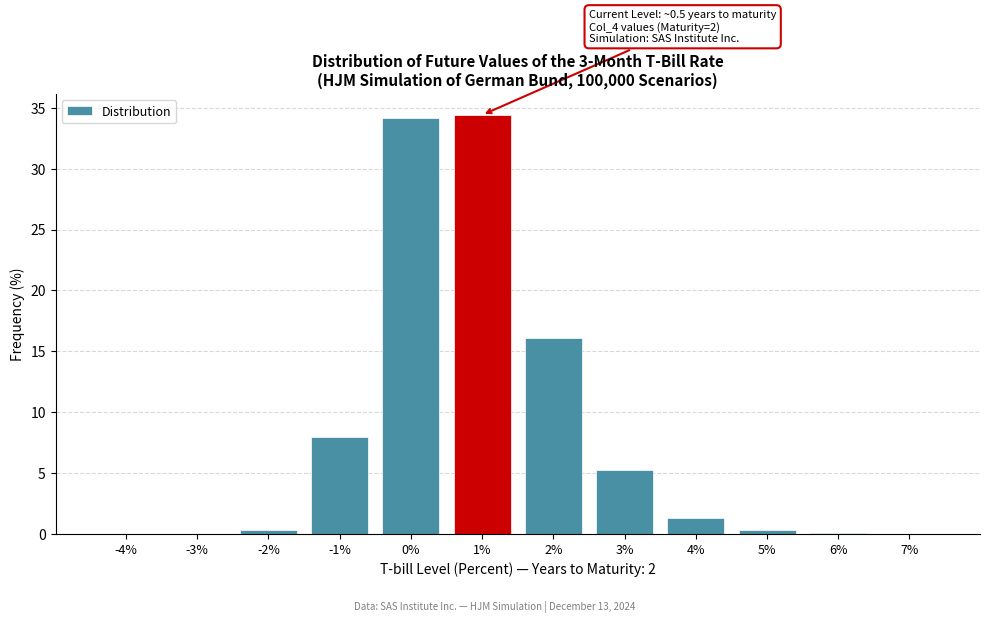

The chart shows a value of 10.0 at 2%. True or false?

False